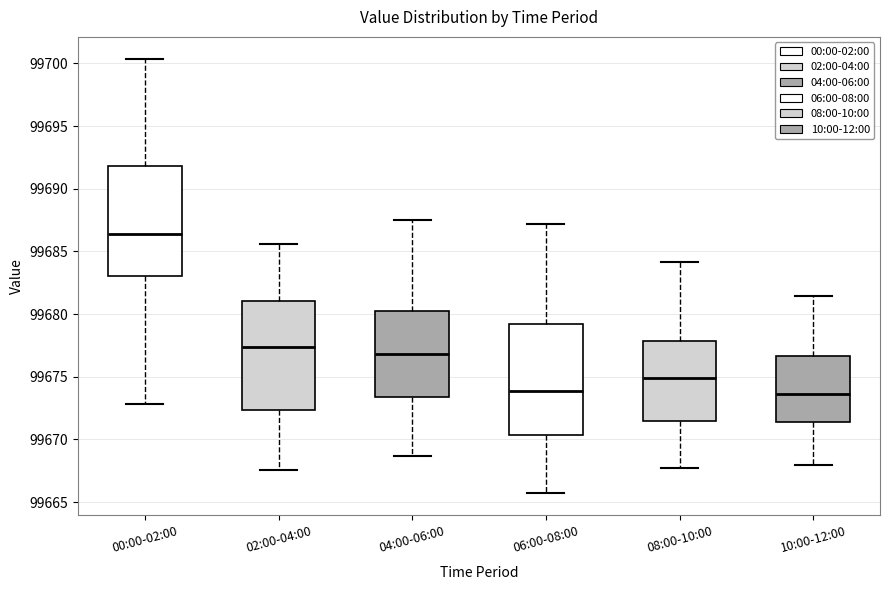

Which box has the highest median line?

00:00-02:00